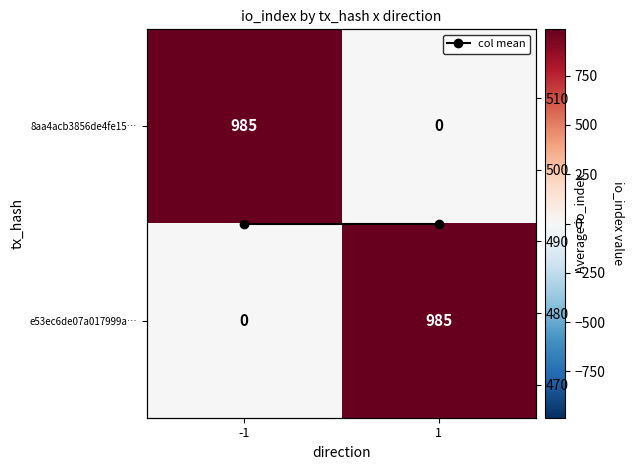

True or false: col mean has a value of 492.5 at -1.

True